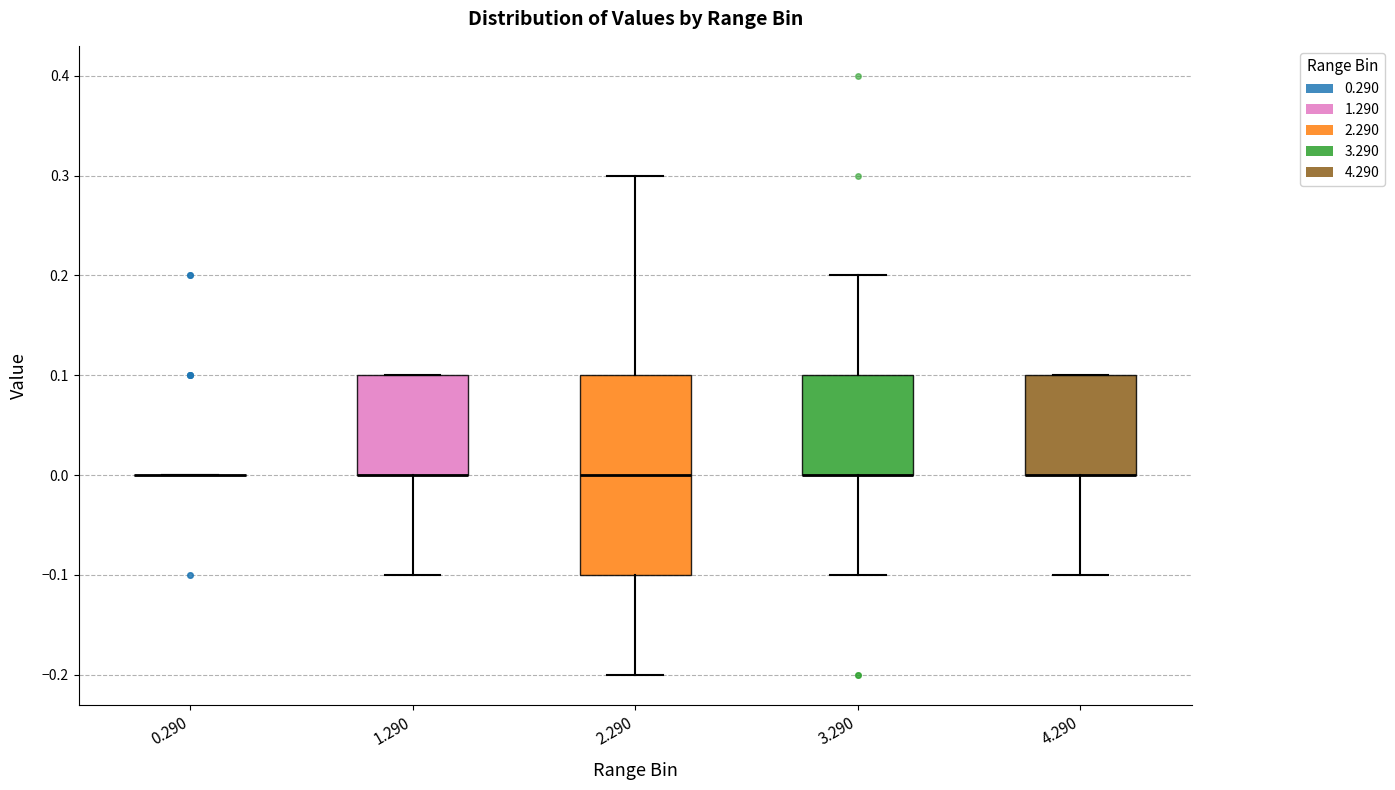

Reading left to right, transcribe this box plot: for each box, give where its median line is, the range the box spans, and where its two whiskers end, as read against the y-axis. The values are not printed on the chart, so give them approximately, as read against the axis.

0.290: box collapsed to a line at 0.0, whiskers 0.0 to 0.0
1.290: median 0.0 (drawn on the box's lower edge), box 0.0 to 0.1, whiskers -0.1 to 0.1
2.290: median 0.0, box -0.1 to 0.1, whiskers -0.2 to 0.3
3.290: median 0.0 (drawn on the box's lower edge), box 0.0 to 0.1, whiskers -0.1 to 0.2
4.290: median 0.0 (drawn on the box's lower edge), box 0.0 to 0.1, whiskers -0.1 to 0.1